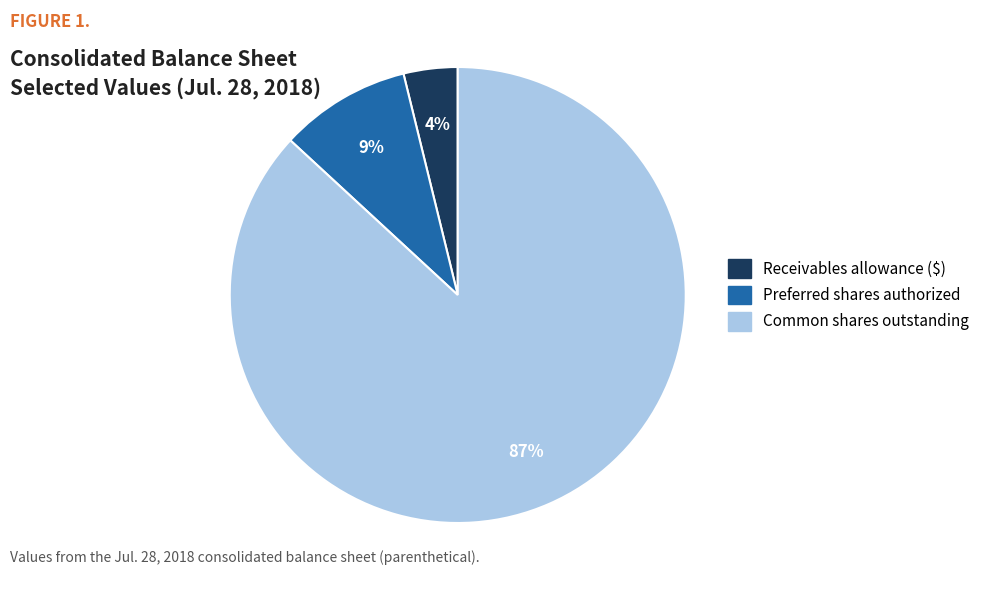

Does any single category account for the majority?

Yes